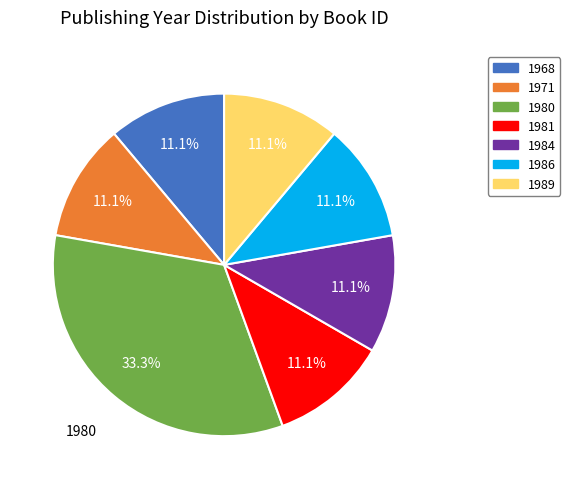

Is there any slice that represents more than half of the pie?

No